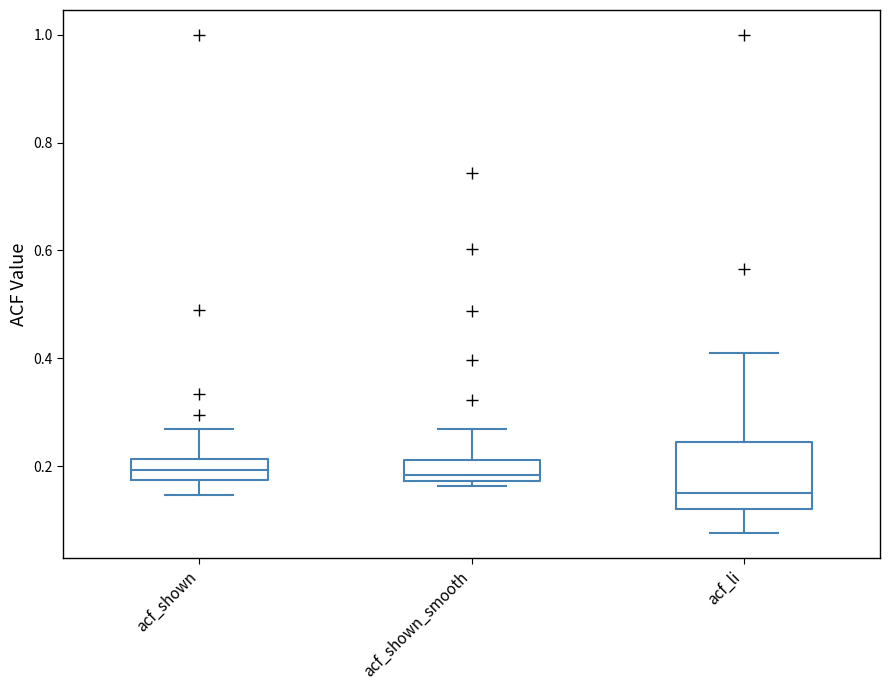

Reading left to right, read every box against the y-axis: the position of its median line, the range the box covers, and the ends of its whiskers. The values are not printed on the chart, so give them approximately, as read against the axis.

acf_shown: median 0.20, box 0.18 to 0.22, whiskers 0.14 to 0.26
acf_shown_smooth: median 0.18 (just above the box's lower edge), box 0.18 to 0.22, whiskers 0.16 to 0.26
acf_li: median 0.14, box 0.12 to 0.24, whiskers 0.08 to 0.42